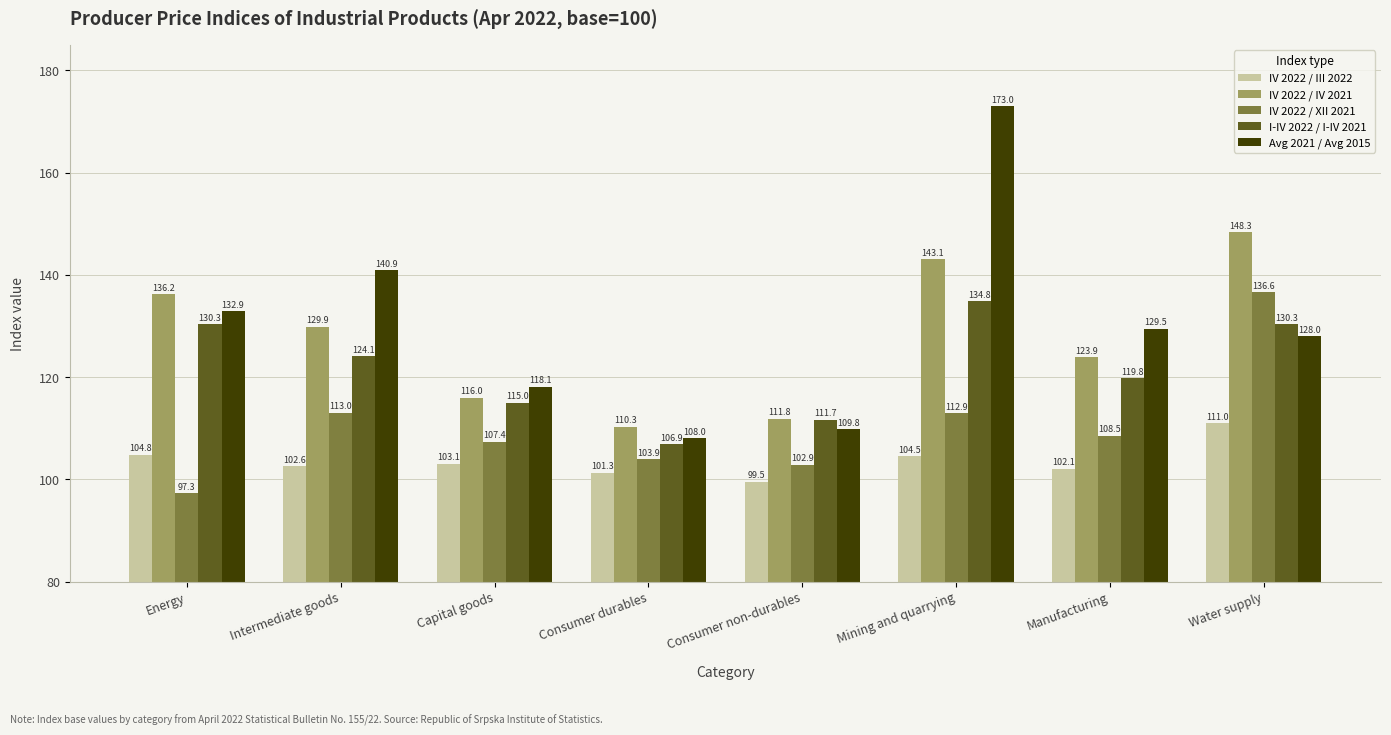

At which label does I-IV 2022 / I-IV 2021 first exceed 124?

Energy